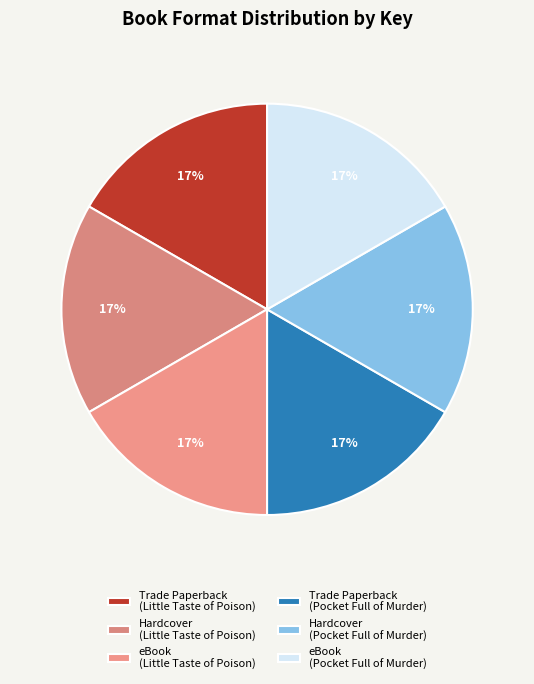

Count the number of slices in the pie.

6